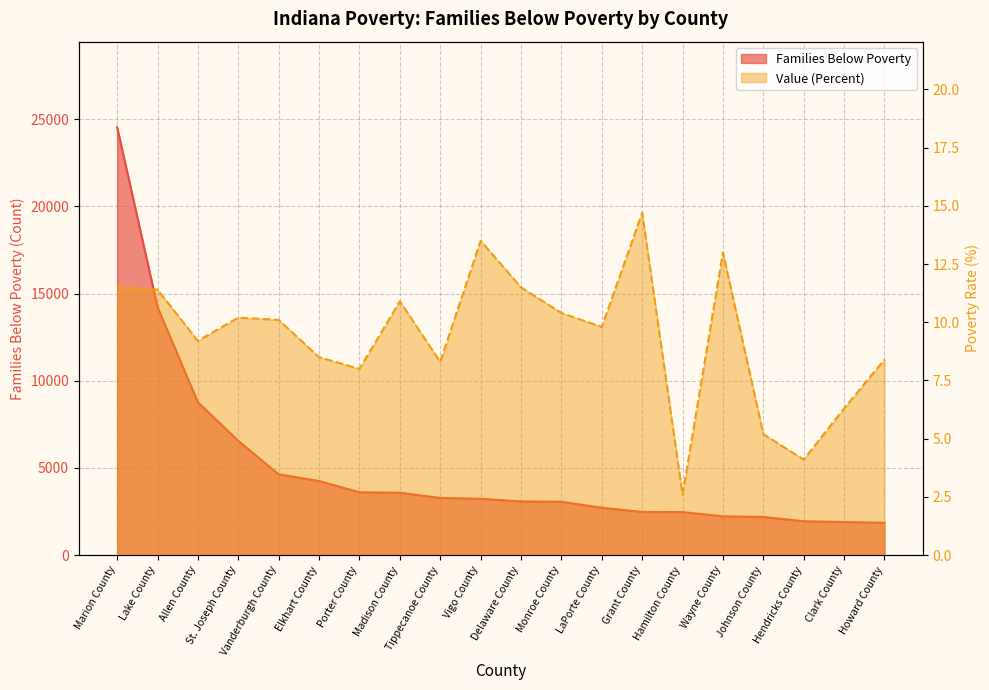

At which label does Families Below Poverty first exceed 3232?

Marion County